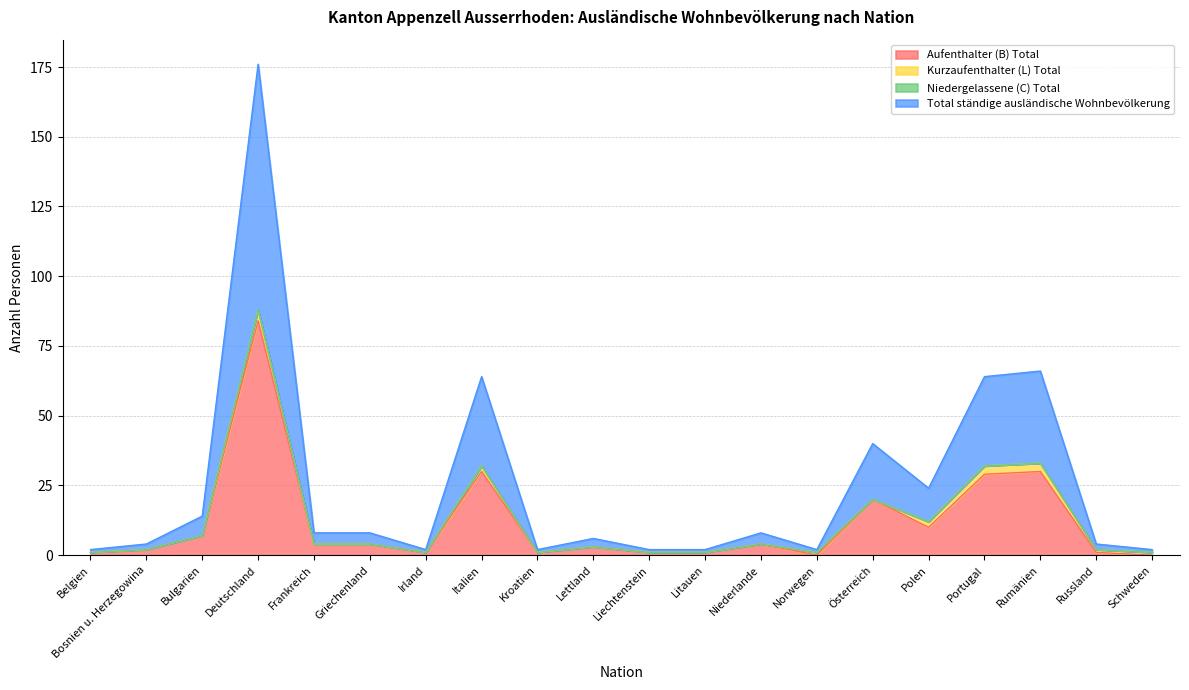

What is the label of the 9th point from the left?

Kroatien